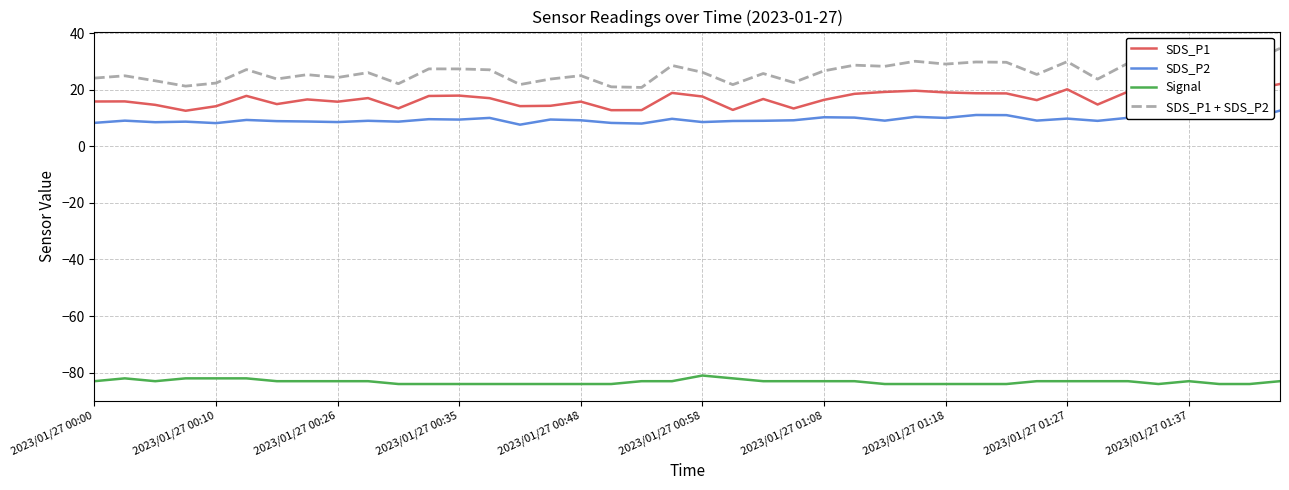

The value of SDS_P1 + SDS_P2 at 2023/01/27 00:35 is 40.9. True or false?

False